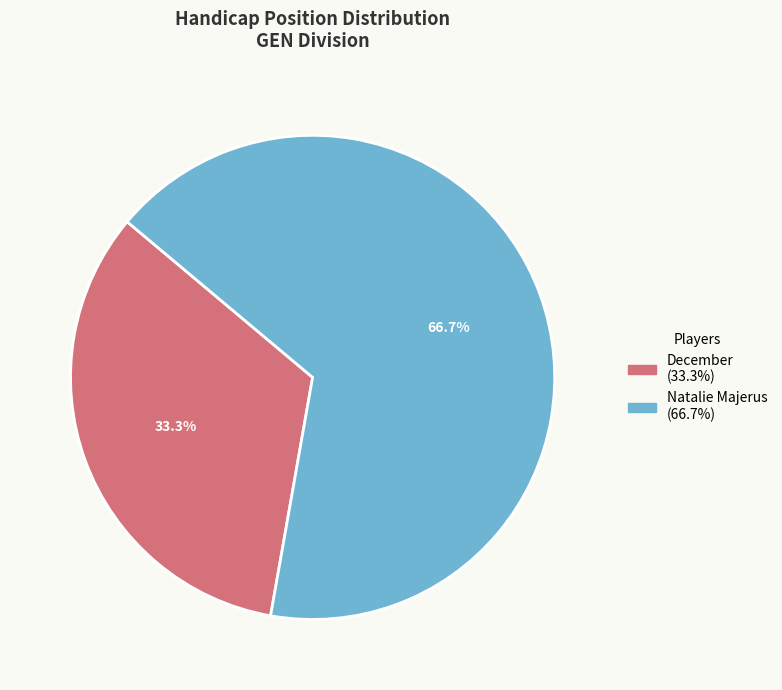

Rank the categories by value from lowest to highest.

December, Natalie Majerus